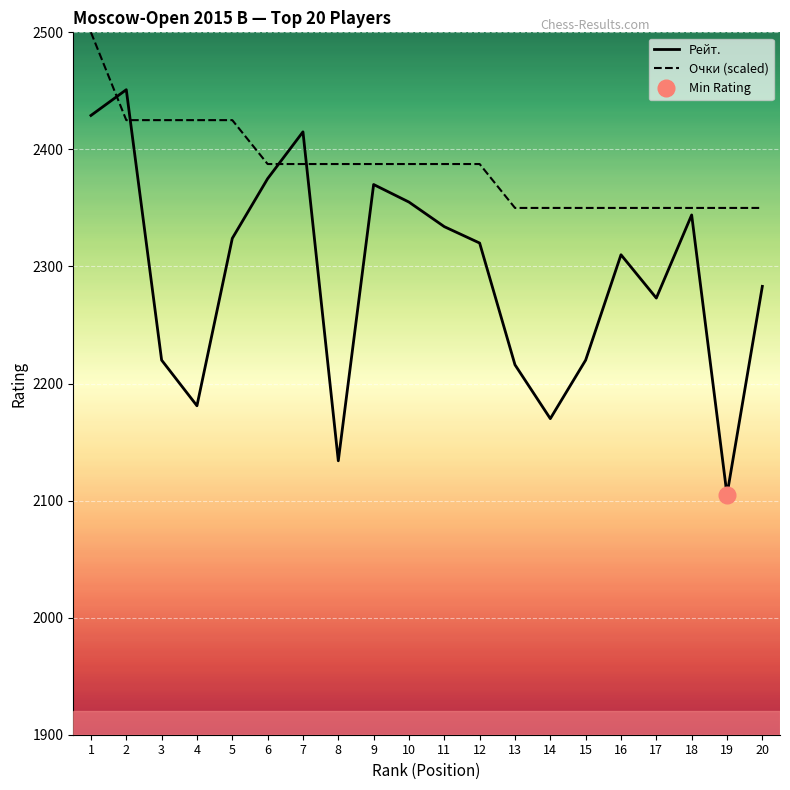

Which series changed the most between 7 and 14?

Рейт.